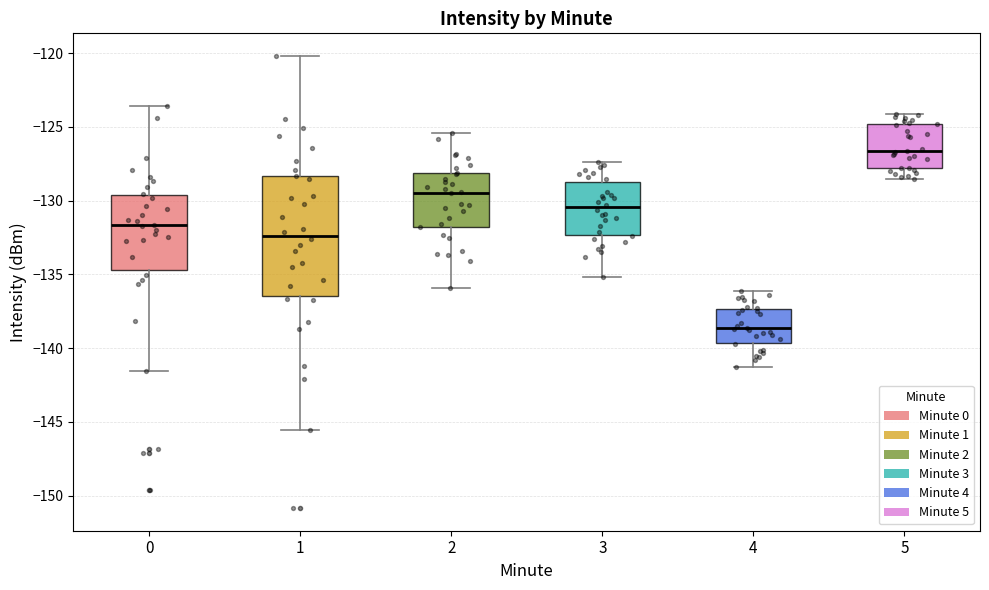

Reading left to right, read every box against the y-axis: the position of its median line, the range the box covers, and the ends of its whiskers. The values are not printed on the chart, so give them approximately, as read against the axis.

0: median -131.5, box -134.5 to -129.5, whiskers -141.5 to -123.5
1: median -132.5, box -136.5 to -128.5, whiskers -145.5 to -120.0
2: median -129.5, box -131.5 to -128.0, whiskers -136.0 to -125.5
3: median -130.5, box -132.5 to -128.5, whiskers -135.0 to -127.5
4: median -138.5, box -139.5 to -137.5, whiskers -141.5 to -136.0
5: median -126.5, box -128.0 to -125.0, whiskers -128.5 to -124.0